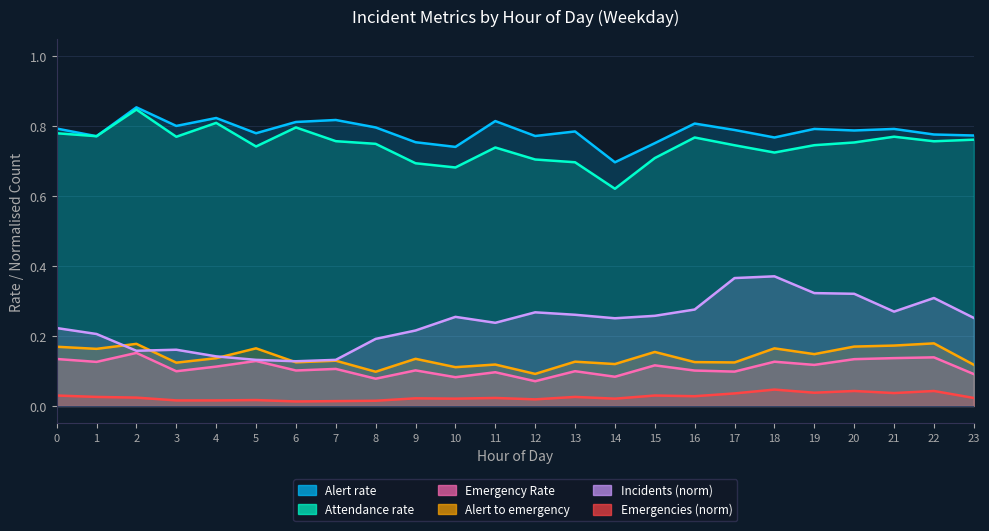

What is the total value across all series at 13?

2.0